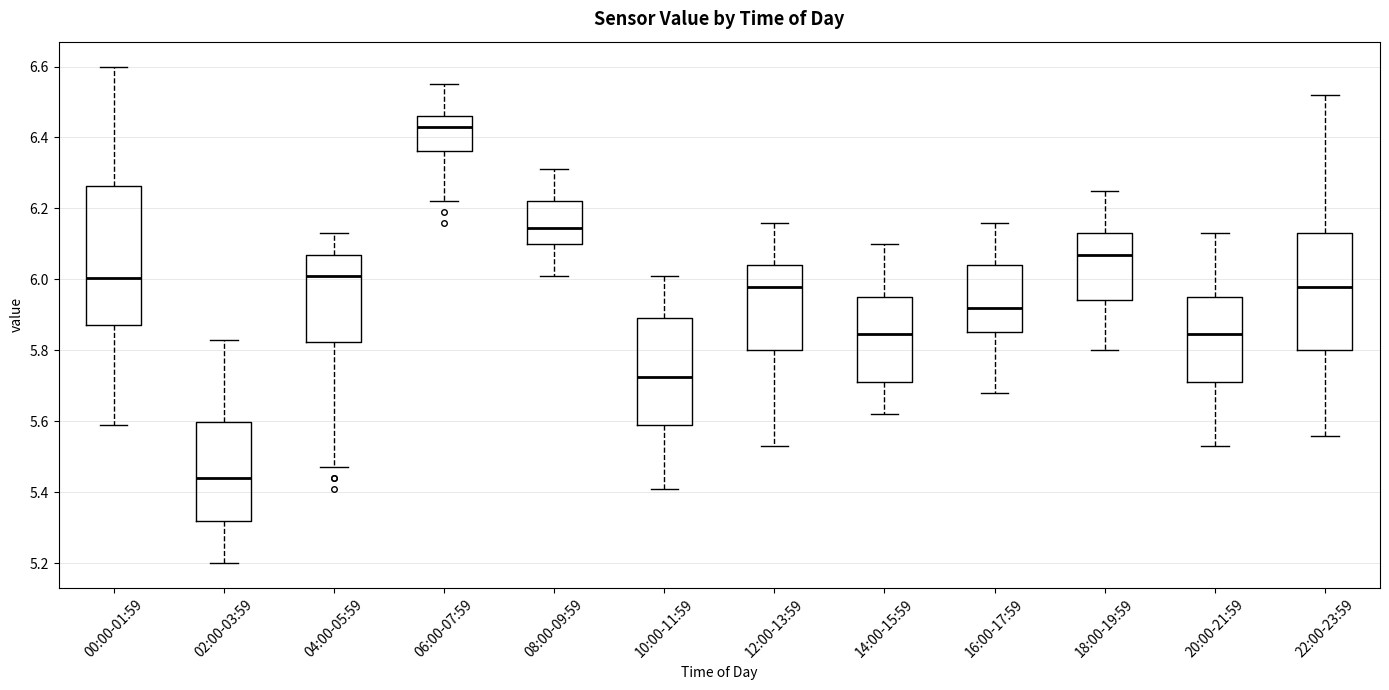

Where does the lower whisker of the box for 18:00-19:59 end on the y-axis? The values are not printed on the chart, so give them approximately, as read against the axis.

5.80